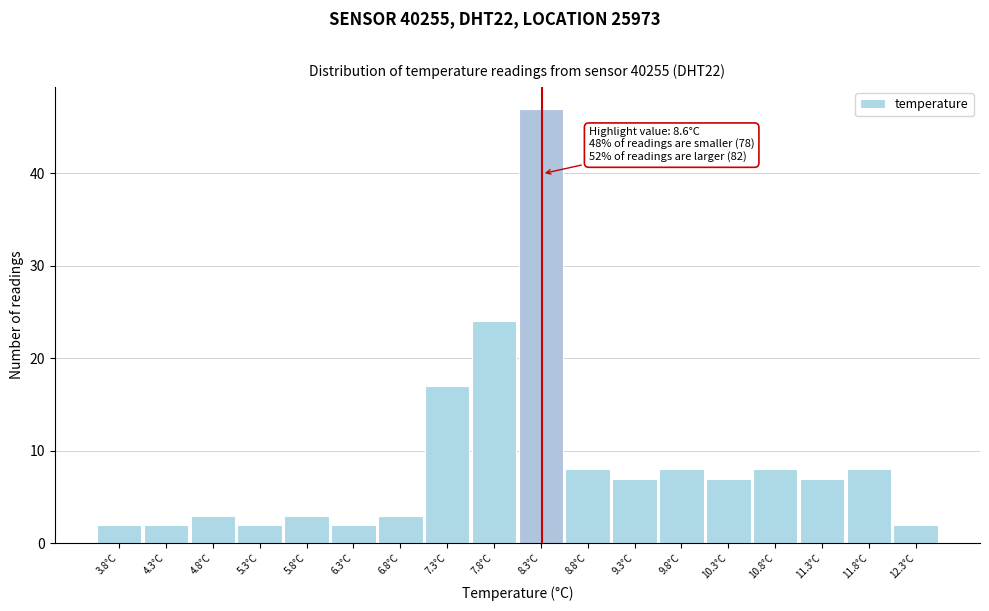

Reading right to left, transcribe all the data shown in this chart.

12.3°C=2	11.8°C=8	11.3°C=7	10.8°C=8	10.3°C=7	9.8°C=8	9.3°C=7	8.8°C=8	8.3°C=47	7.8°C=24	7.3°C=17	6.8°C=3	6.3°C=2	5.8°C=3	5.3°C=2	4.8°C=3	4.3°C=2	3.8°C=2